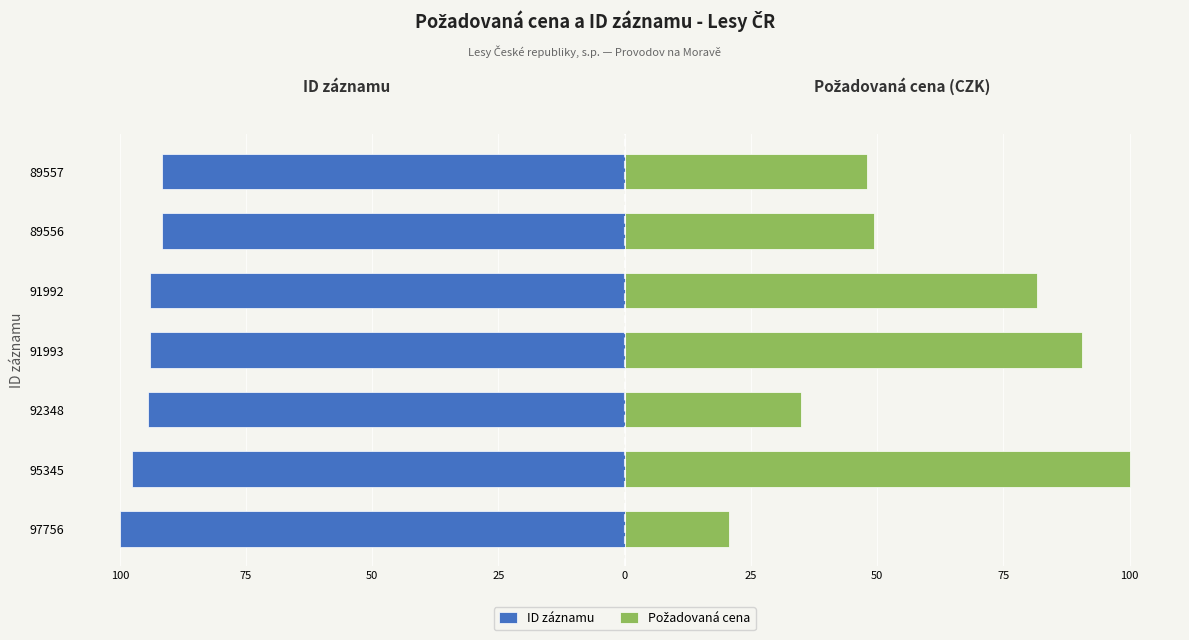

Is it true that Požadovaná cena equals 141.9 at 95345?

False